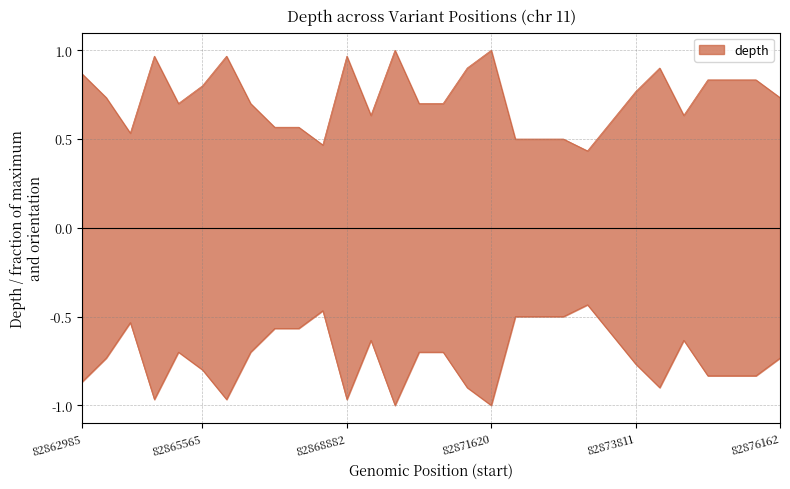

Rank the categories by value from highest to lowest.

82869712, 82871620, 82864983, 82865897, 82868882, 82870523, 82874868, 82862985, 82875436, 82875674, 82876008, 82865565, 82873811, 82863013, 82876162, 82865384, 82866919, 82870506, 82870506, 82869339, 82875285, 82873787, 82867933, 82868097, 82864588, 82873404, 82873428, 82873431, 82868256, 82873461